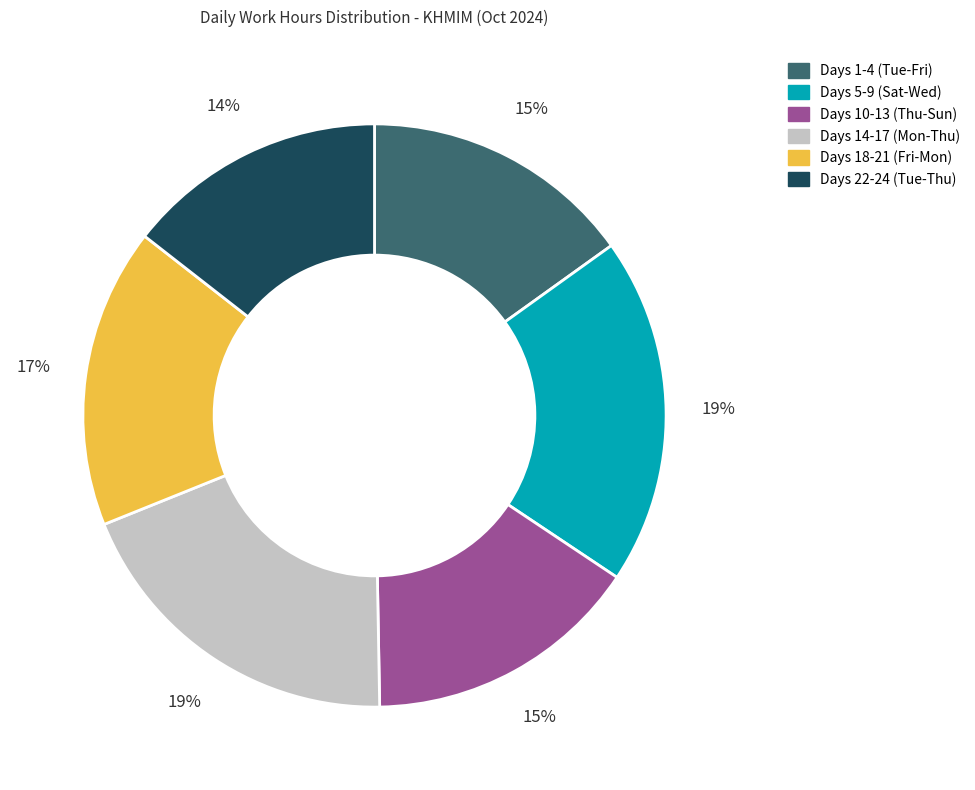

Does any single category account for the majority?

No